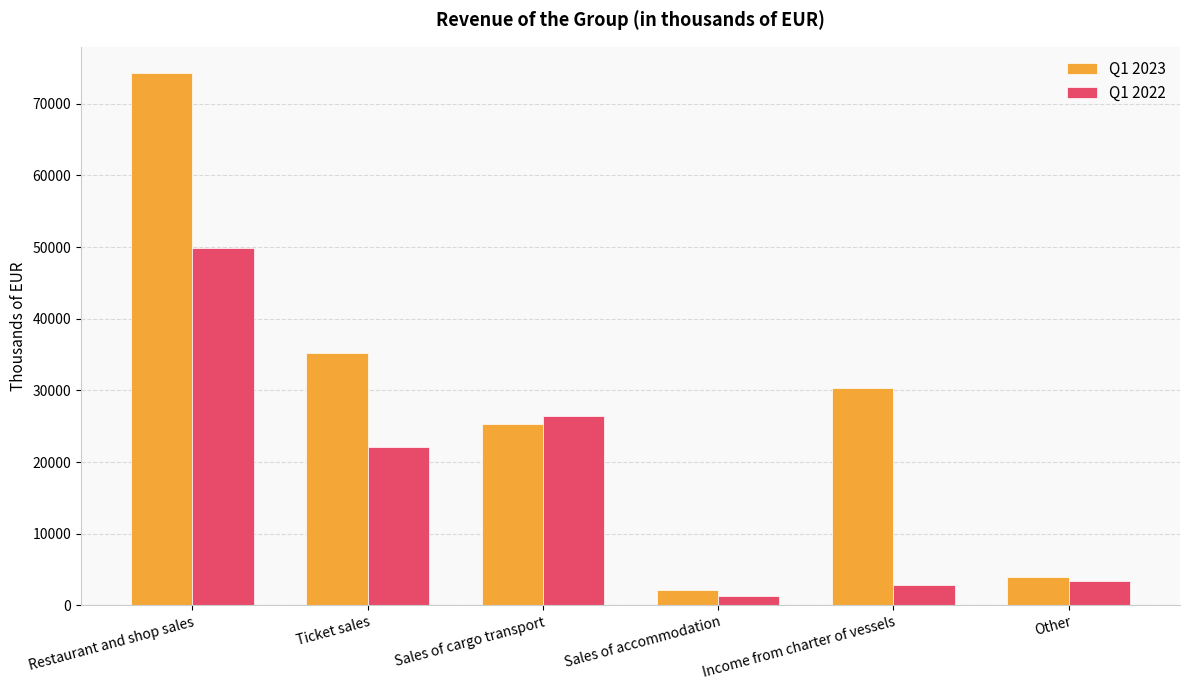

How many data points does each series have?

6